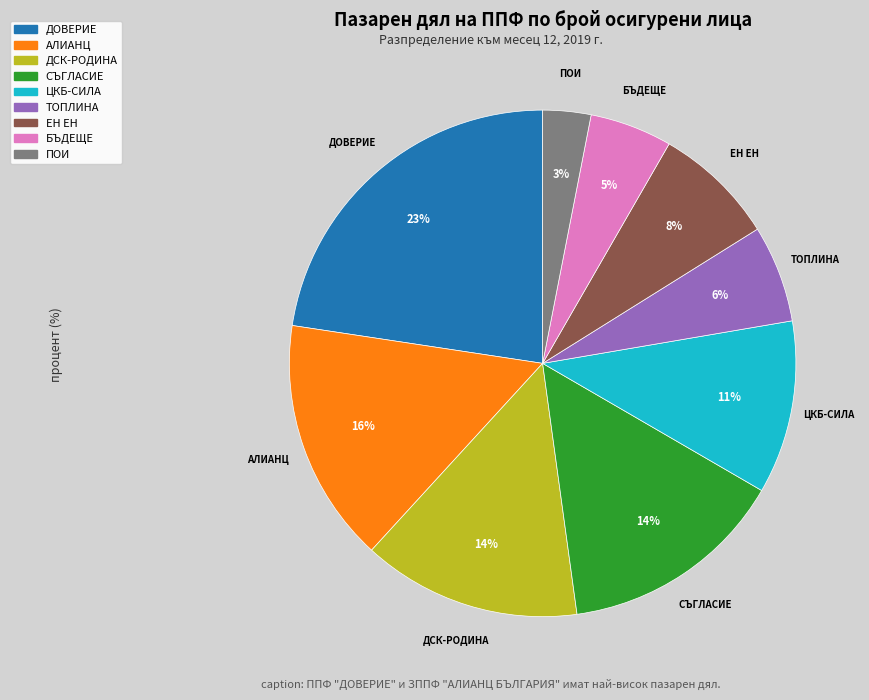

Does any single category account for the majority?

No